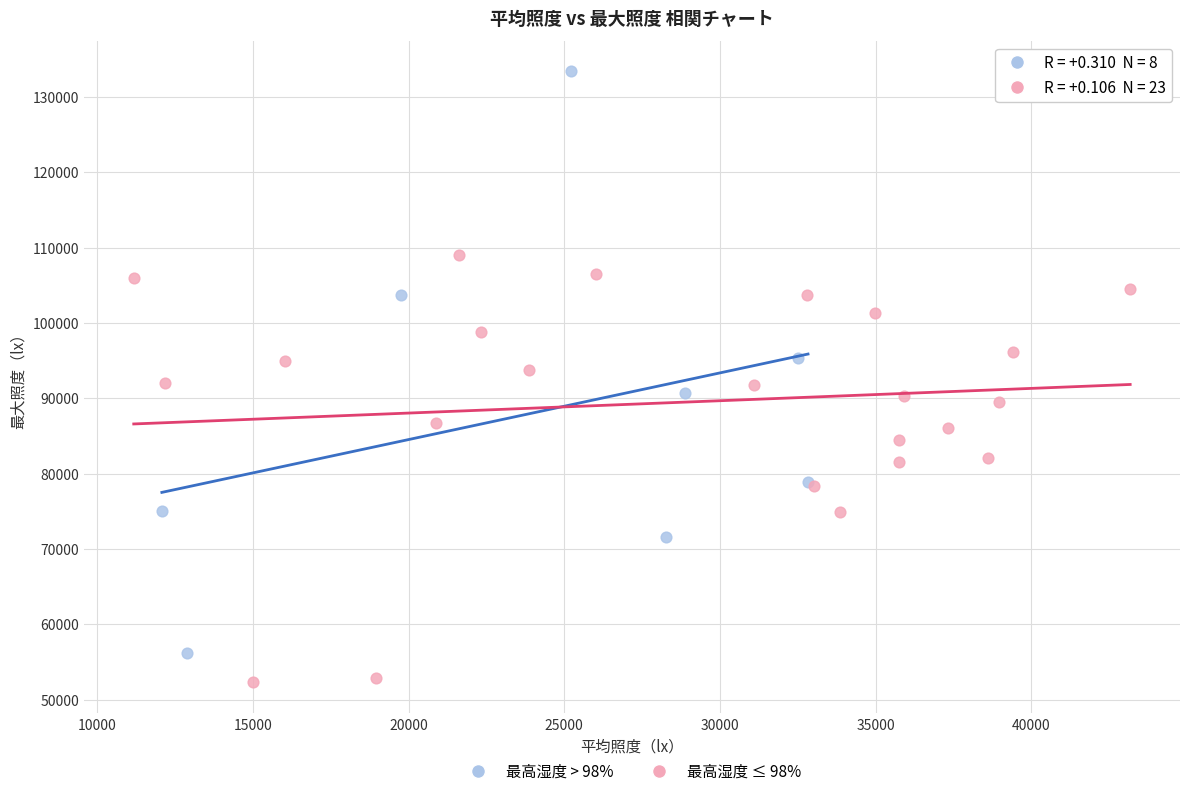

Which series contains the lowest Y value?

最高湿度 ≤ 98%